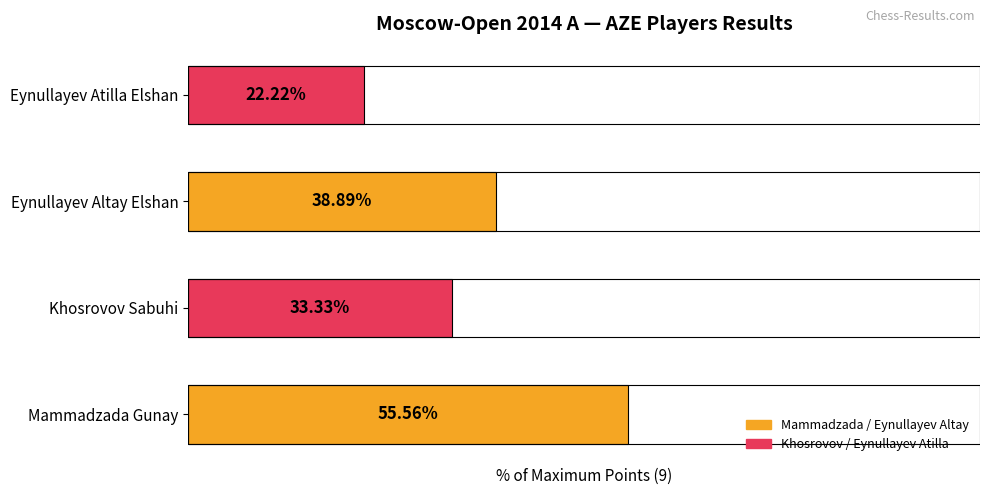

What is the change in value from Mammadzada Gunay to Eynullayev Atilla Elshan?

-33.3